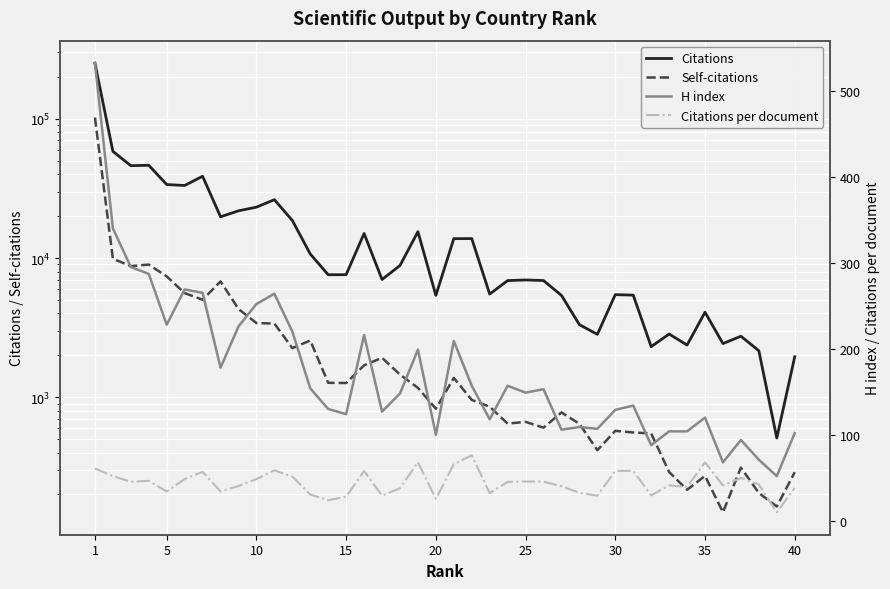

The value of H index at 26 is 152.1. True or false?

False